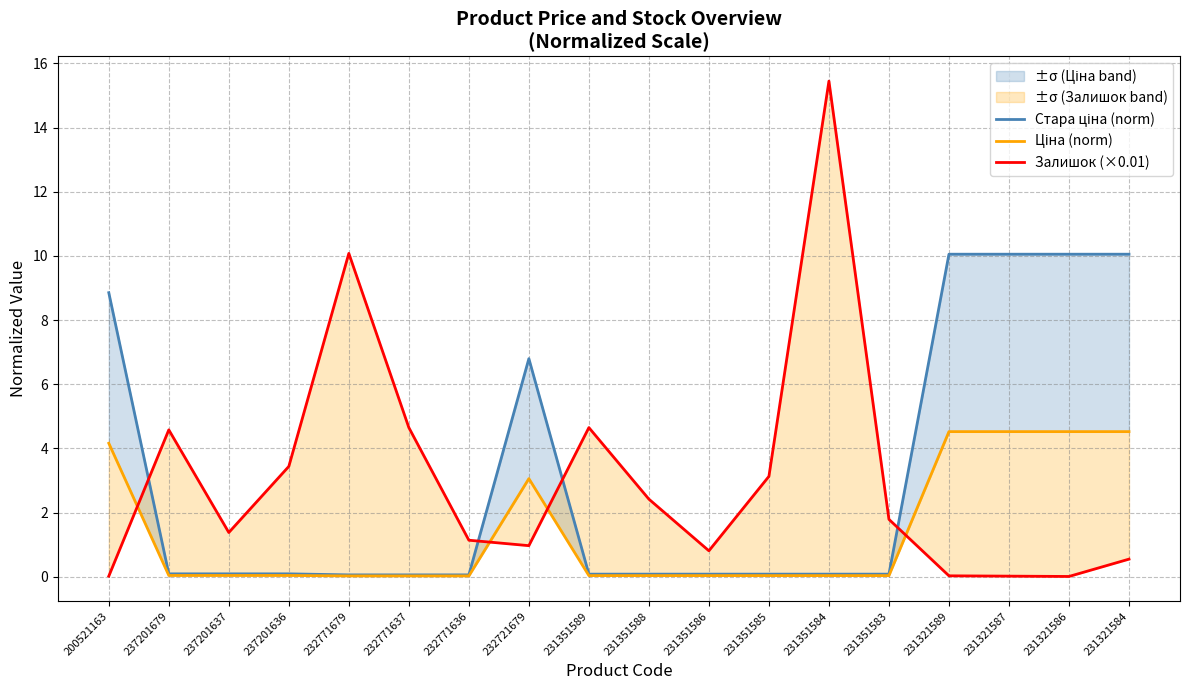

At which label does Залишок (×0.01) reach its minimum?

231321586